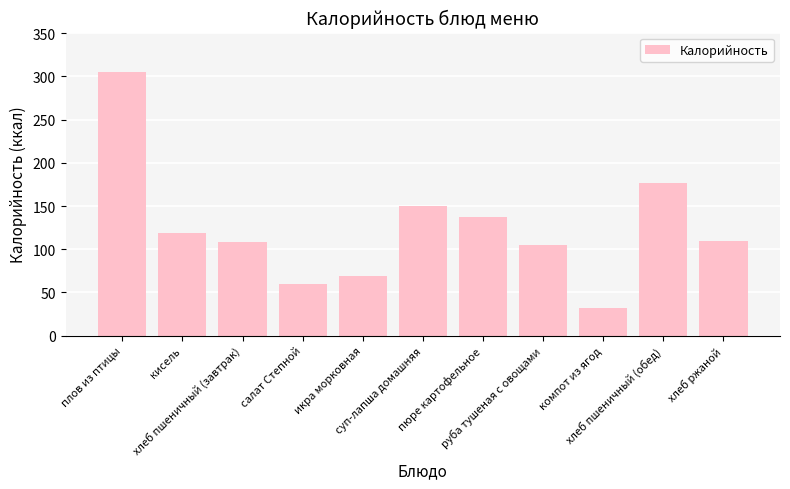

Which has a higher value, кисель or хлеб ржаной?

кисель